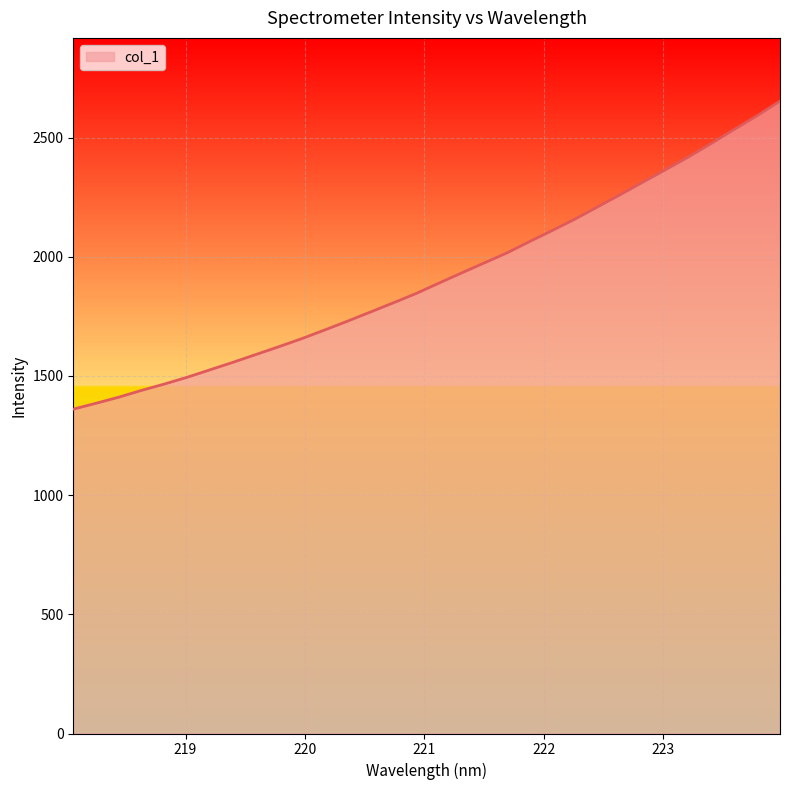

What is the difference between the maximum and minimum values?

1292.3